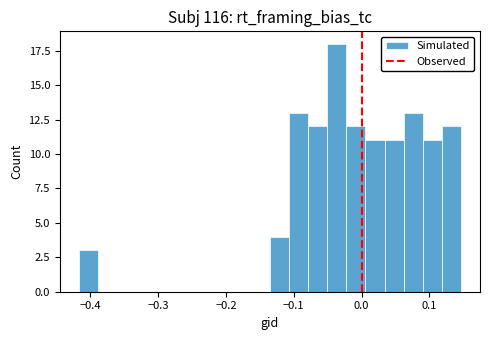

Read against the x-axis, roughly where is the centre of the tallest bar?

-0.04